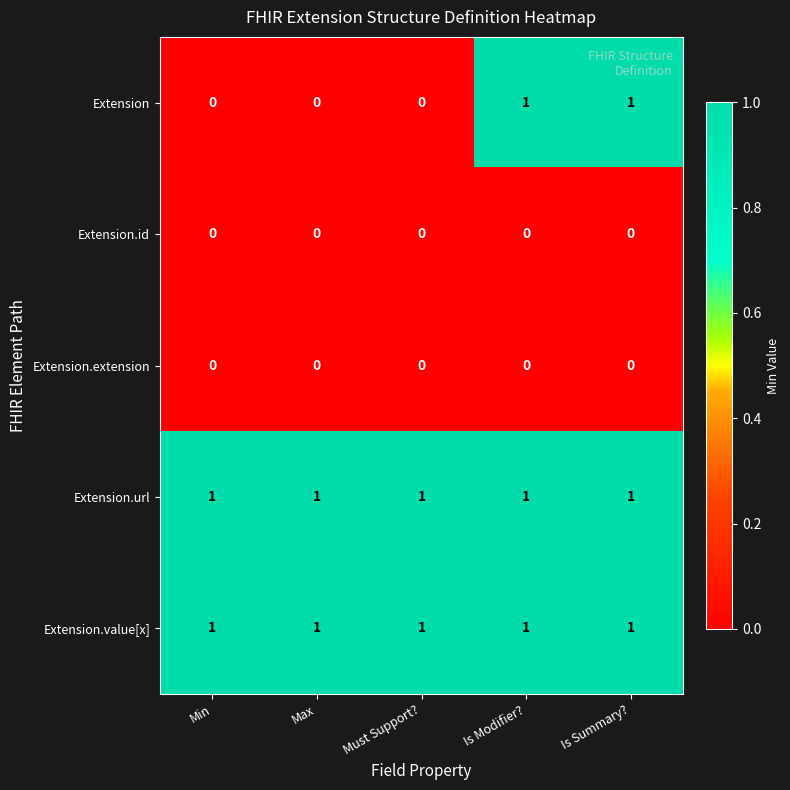

Which series has the widest spread of values?

Extension